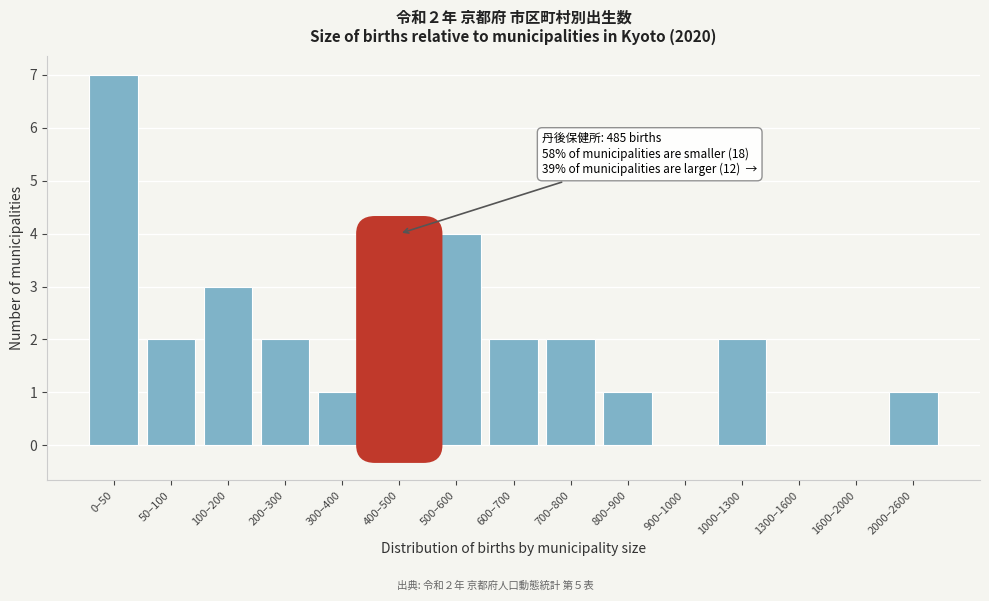

Reading left to right, transcribe all the data shown in this chart.

0–50=7	50–100=2	100–200=3	200–300=2	300–400=1	400–500=4	500–600=4	600–700=2	700–800=2	800–900=1	900–1000=0	1000–1300=2	1300–1600=0	1600–2000=0	2000–2600=1